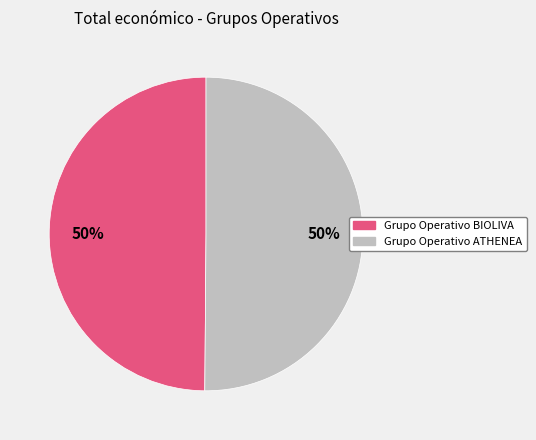

Is the sum of Grupo Operativo ATHENEA and Grupo Operativo BIOLIVA greater than half?

Yes